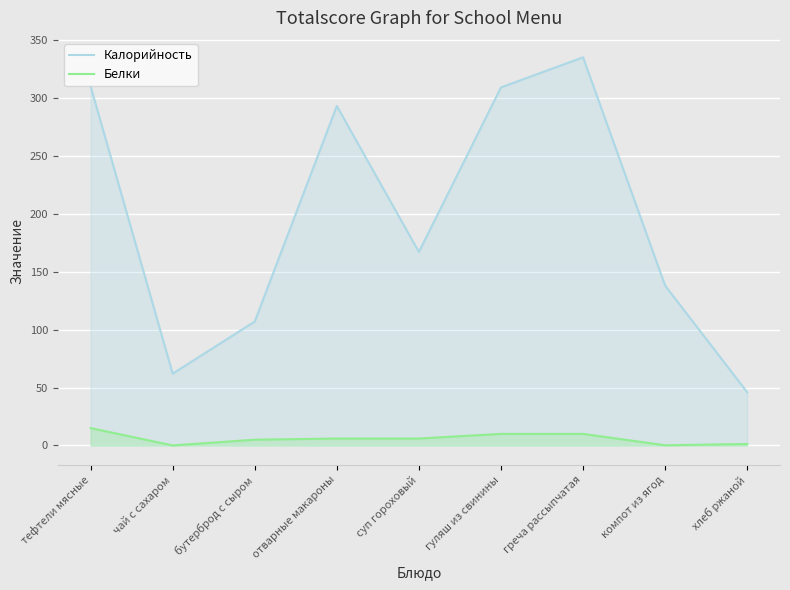

What is the total value across all series at отварные макароны?

299.0